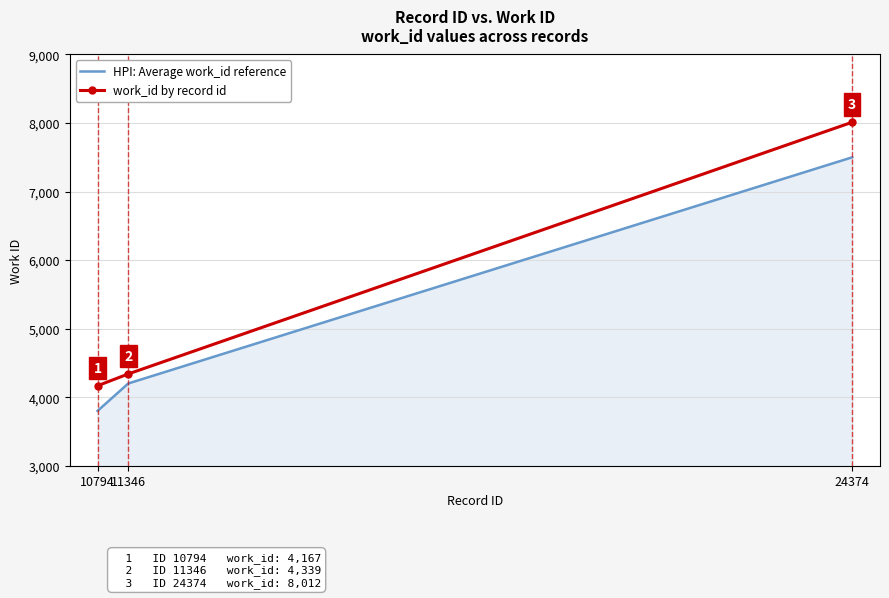

Which series changed the most between 10794 and 24374?

work_id by record id